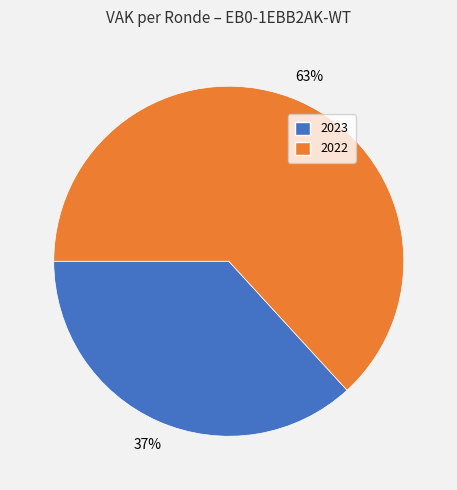

Do 2023 and 2022 together represent more than half of the pie?

Yes